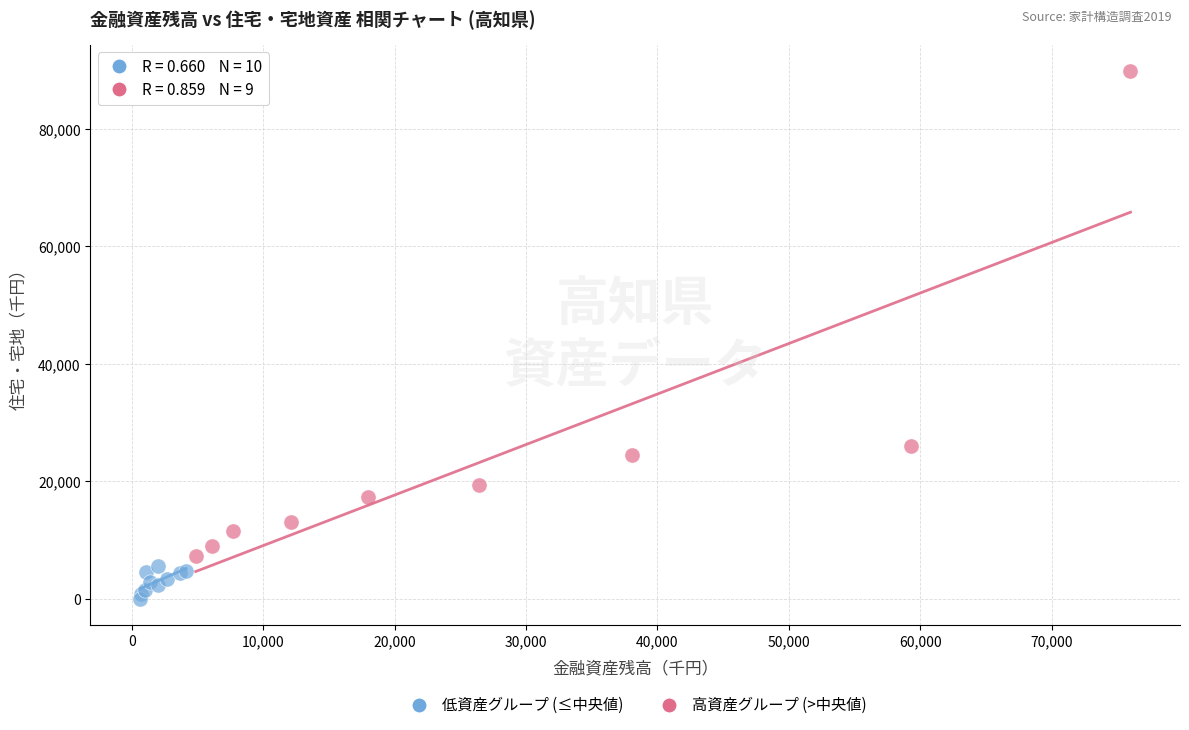

Which series contains the lowest Y value?

低資産グループ (≤中央値)